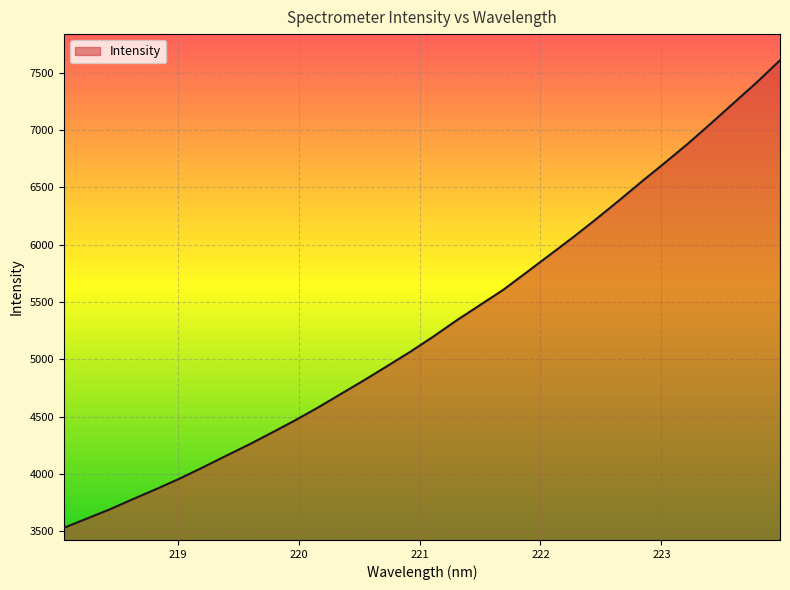

What is the difference between the maximum and minimum values?

4079.3